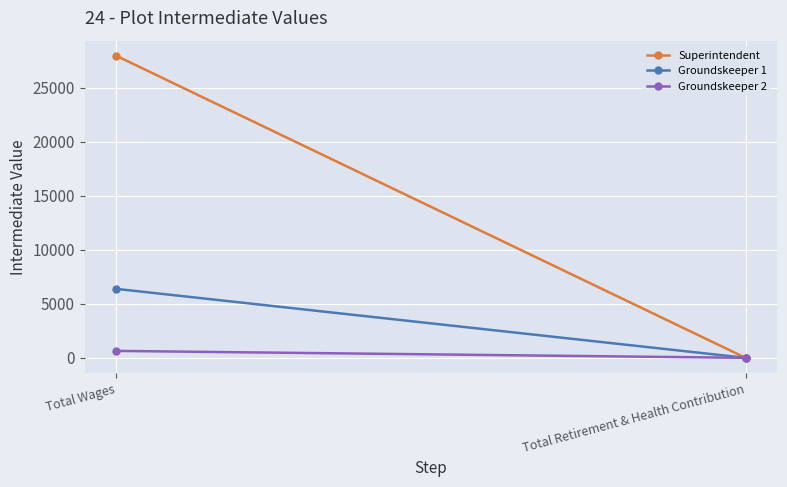

At which category does the chart reach its minimum across all series?

Total Retirement & Health Contribution